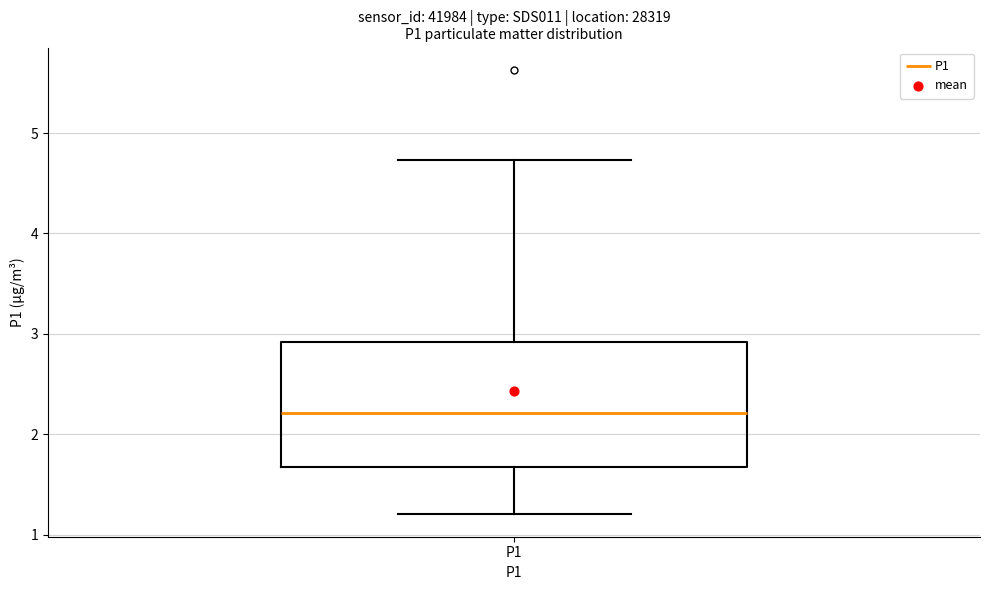

Transcribe this box plot: give where the median line is, the range the box spans, and where the two whiskers end, as read against the y-axis. The values are not printed on the chart, so give them approximately, as read against the axis.

median 2.2, box 1.7 to 2.9, whiskers 1.2 to 4.7